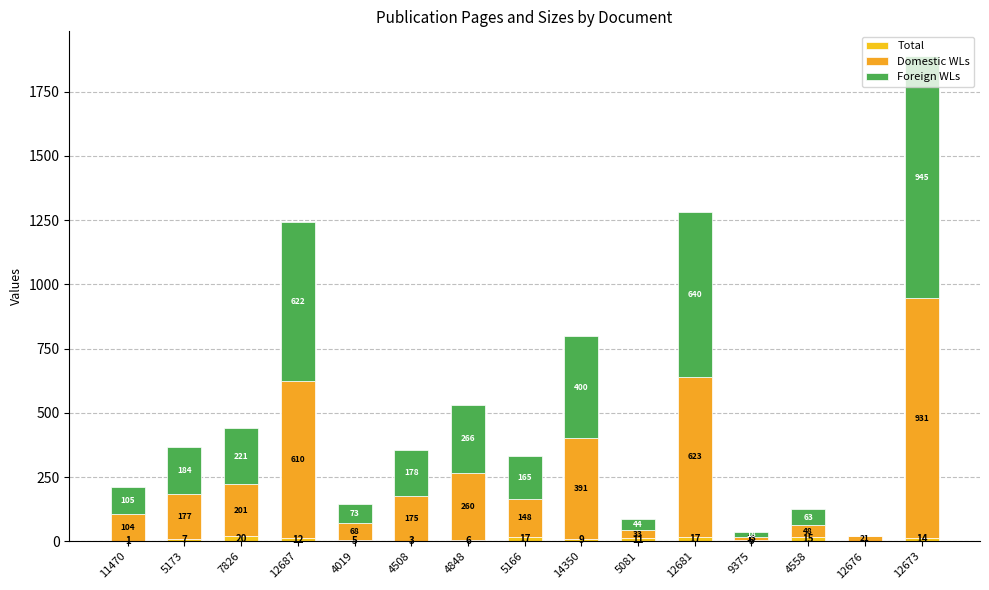

Rank the series by their maximum value, from highest to lowest.

Foreign WLs, Domestic WLs, Total